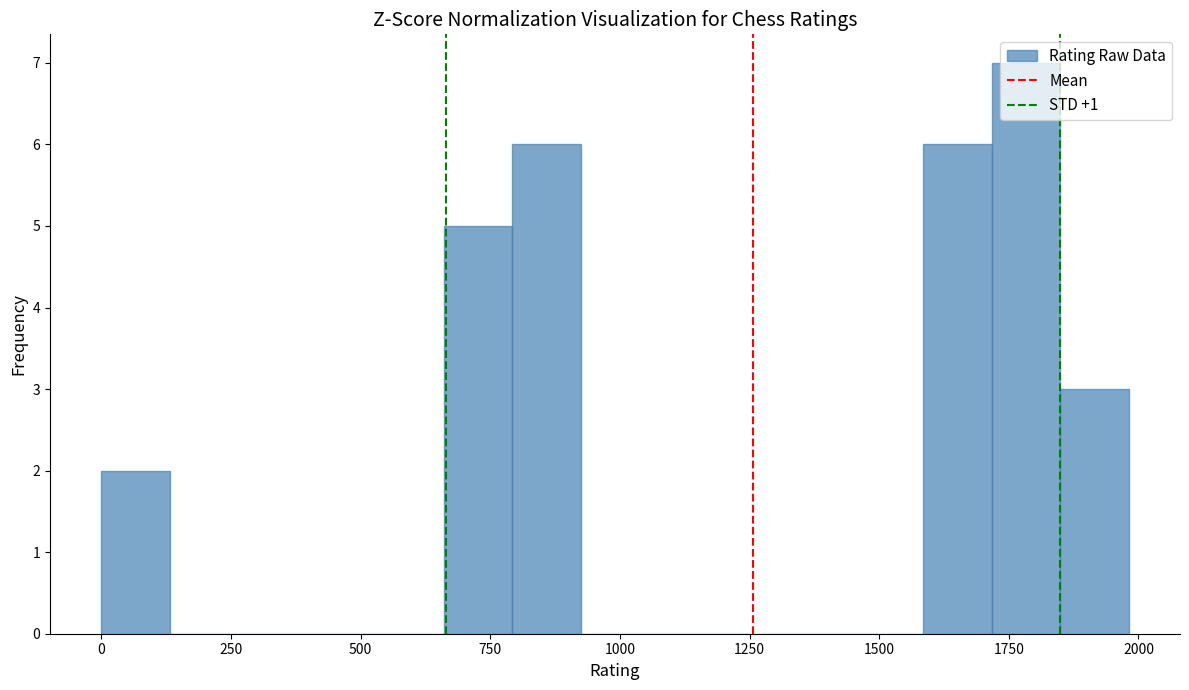

Read against the x-axis, roughly where is the centre of the tallest bar?

1800